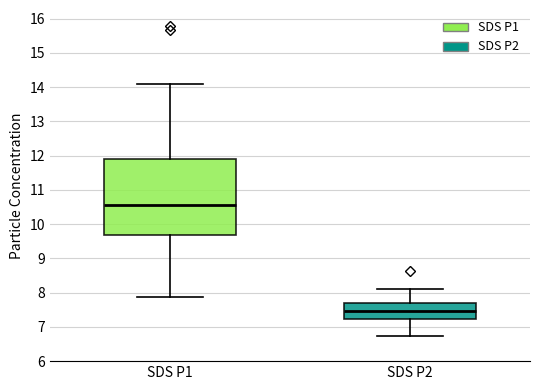

Reading left to right, read every box against the y-axis: the position of its median line, the range the box covers, and the ends of its whiskers. The values are not printed on the chart, so give them approximately, as read against the axis.

SDS P1: median 10.6, box 9.7 to 11.9, whiskers 7.9 to 14.1
SDS P2: median 7.5, box 7.2 to 7.7, whiskers 6.7 to 8.1